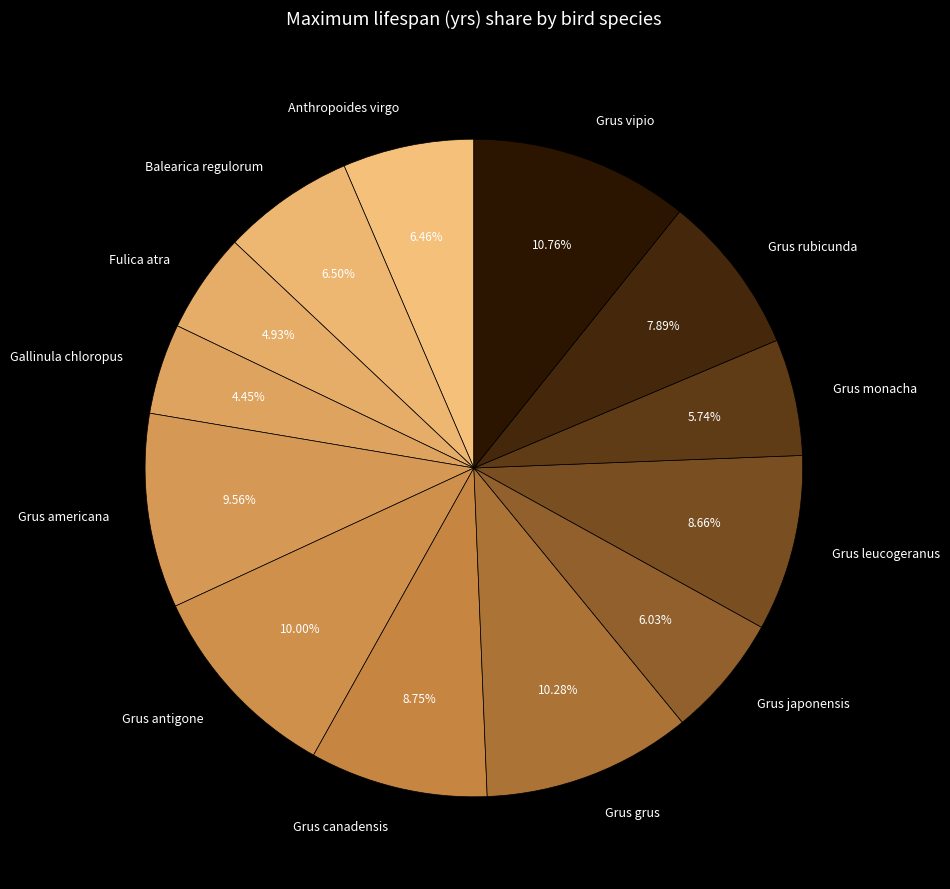

What percentage is the Gallinula chloropus slice, to the nearest percent?

4%